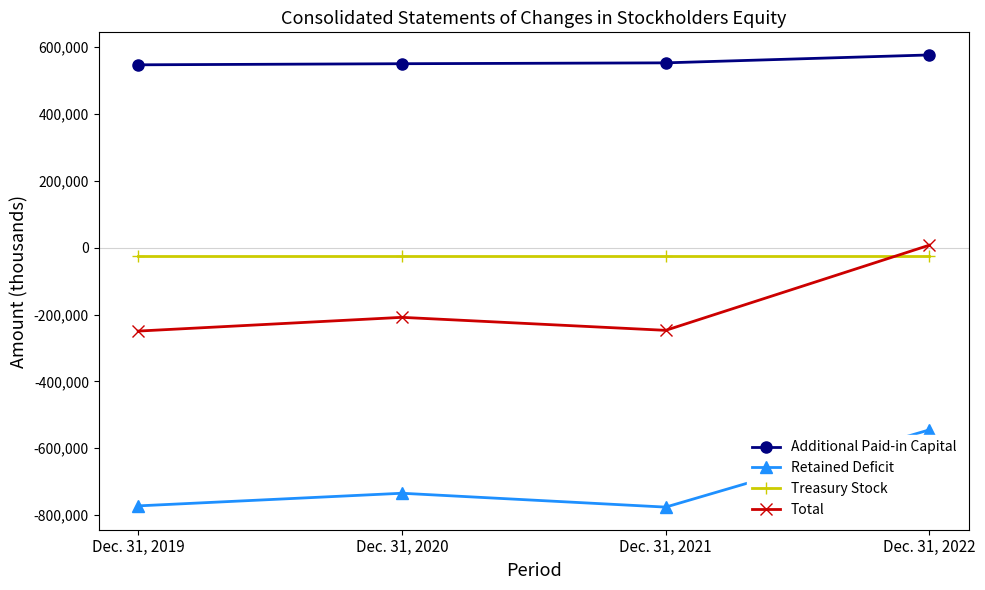

What is the value of the Retained Deficit point at the 2nd from the left?

-734459